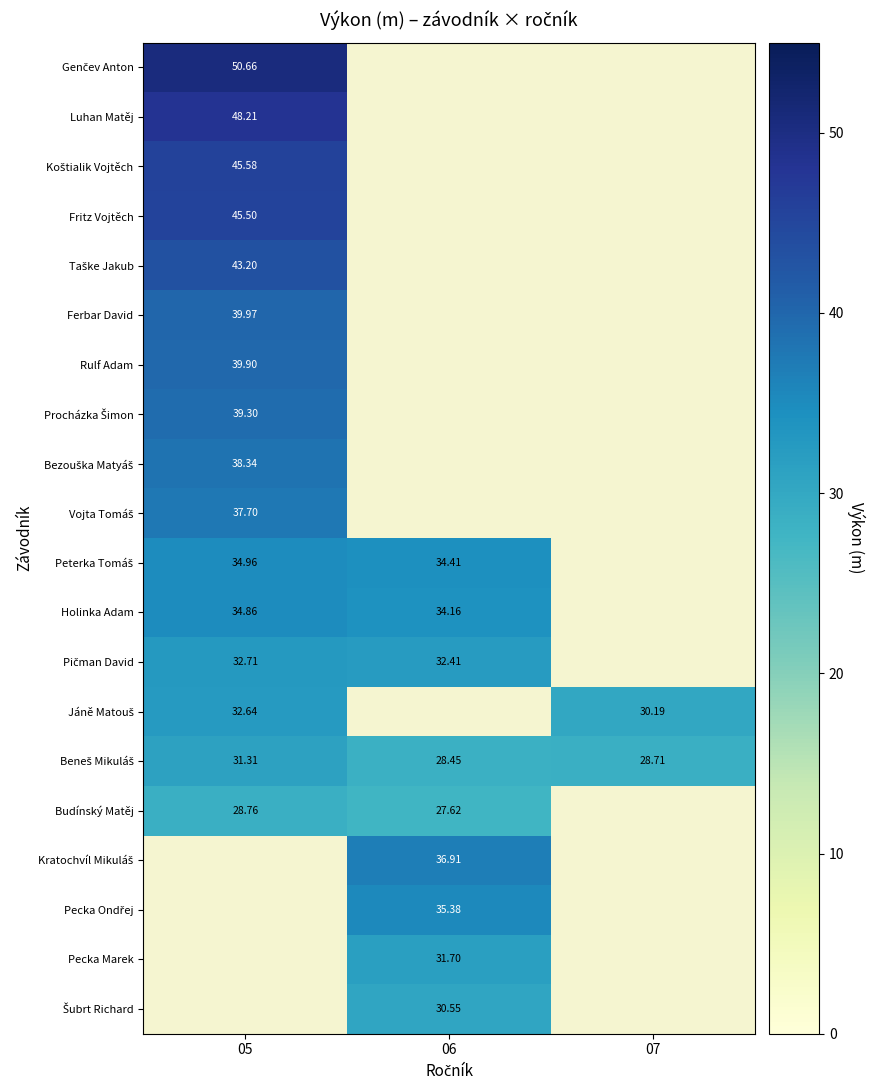

List the labels in order of Kratochvíl Mikuláš value, smallest first.

05, 06, 07